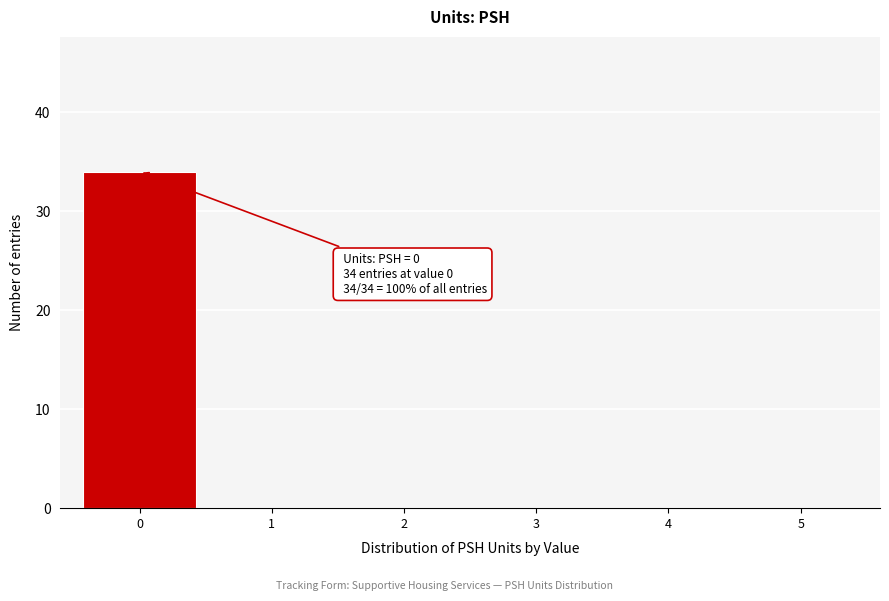

Reading left to right, list all the values displayed in this chart.

0=34	1=0	2=0	3=0	4=0	5=0